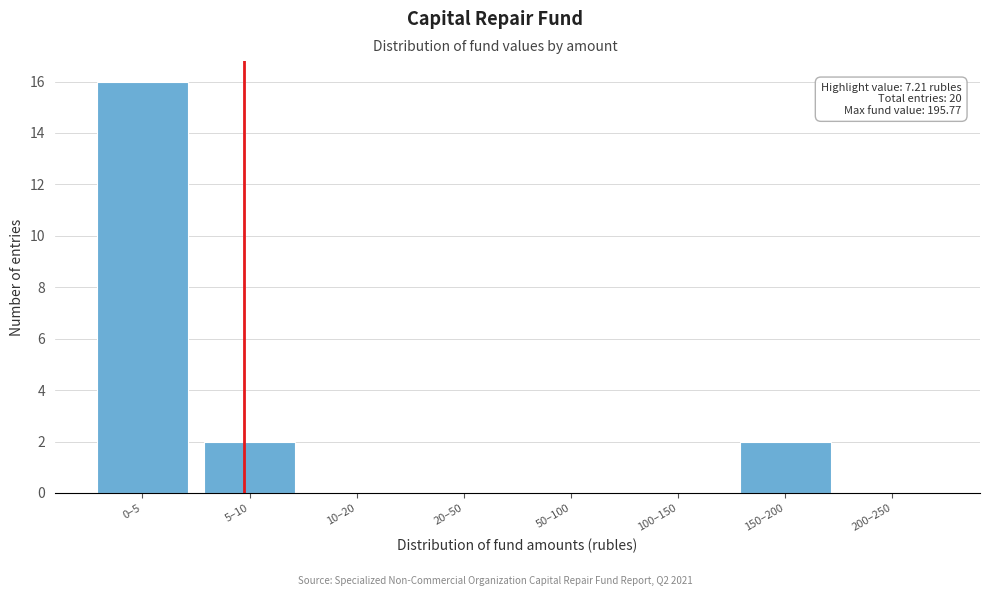

Reading left to right, list all the values displayed in this chart.

0–5=16	5–10=2	10–20=0	20–50=0	50–100=0	100–150=0	150–200=2	200–250=0